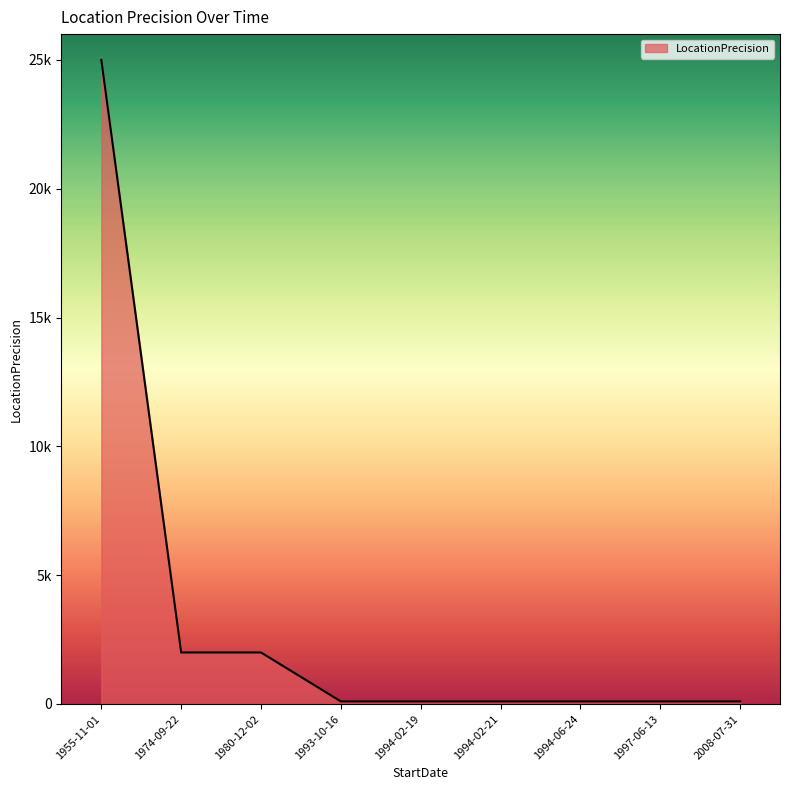

What is the smallest value displayed?

100